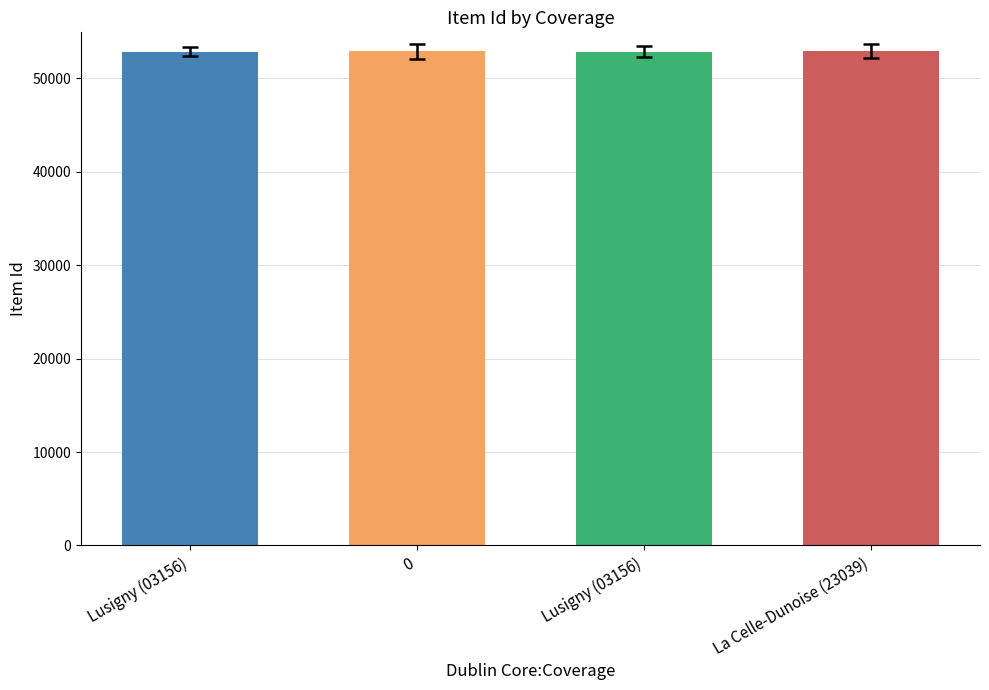

List the labels in order of value, smallest first.

Lusigny (03156), Lusigny (03156), 0, La Celle-Dunoise (23039)